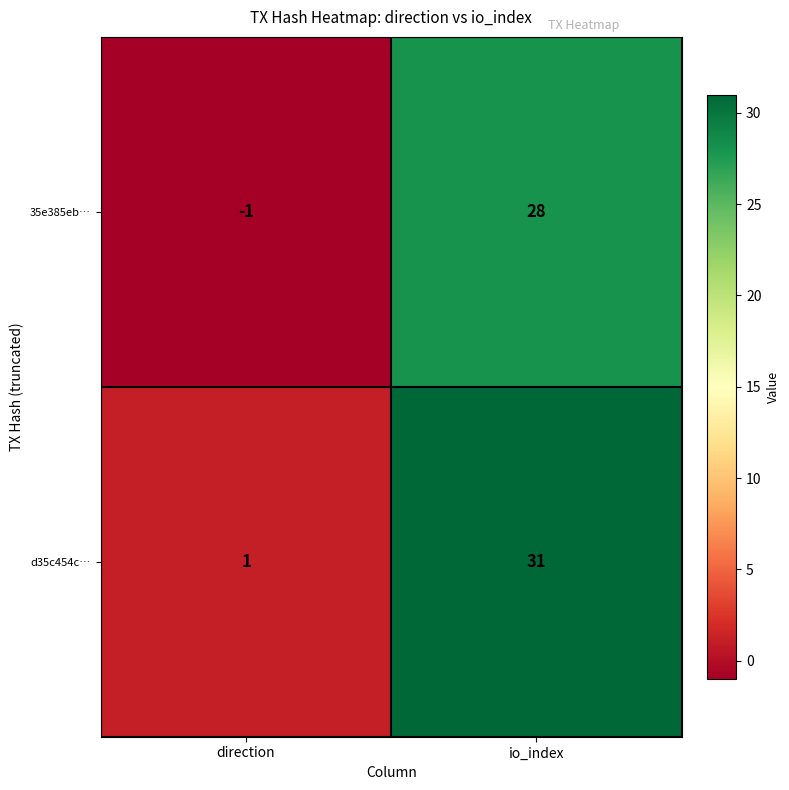

Rank the series by their average value, from lowest to highest.

35e385eb…, d35c454c…